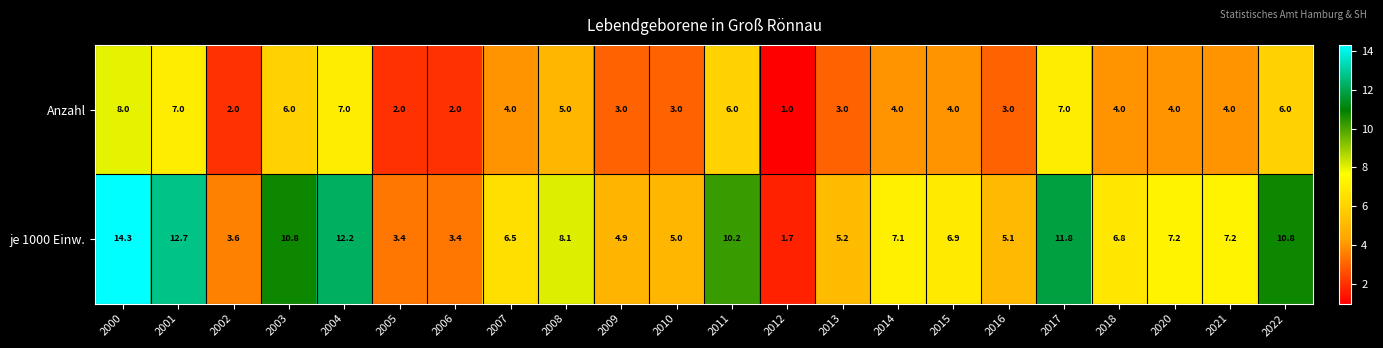

True or false: je 1000 Einw. has a value of 7.1 at 2014.

True